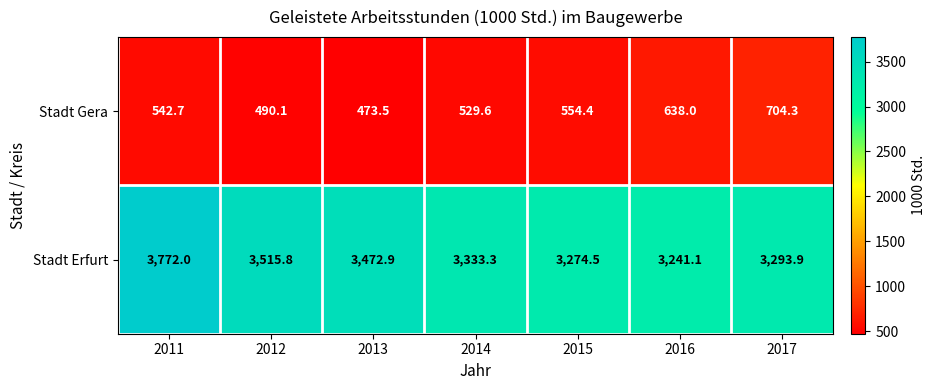

Where is Stadt Gera nearest to the value 588?

2015